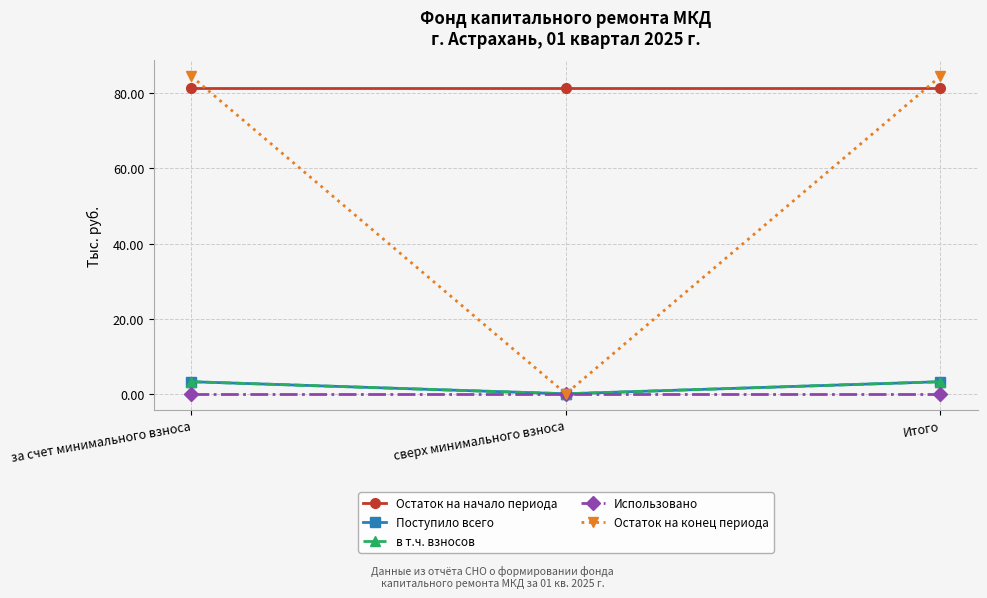

What is the label of the 2nd point from the left?

сверх минимального взноса